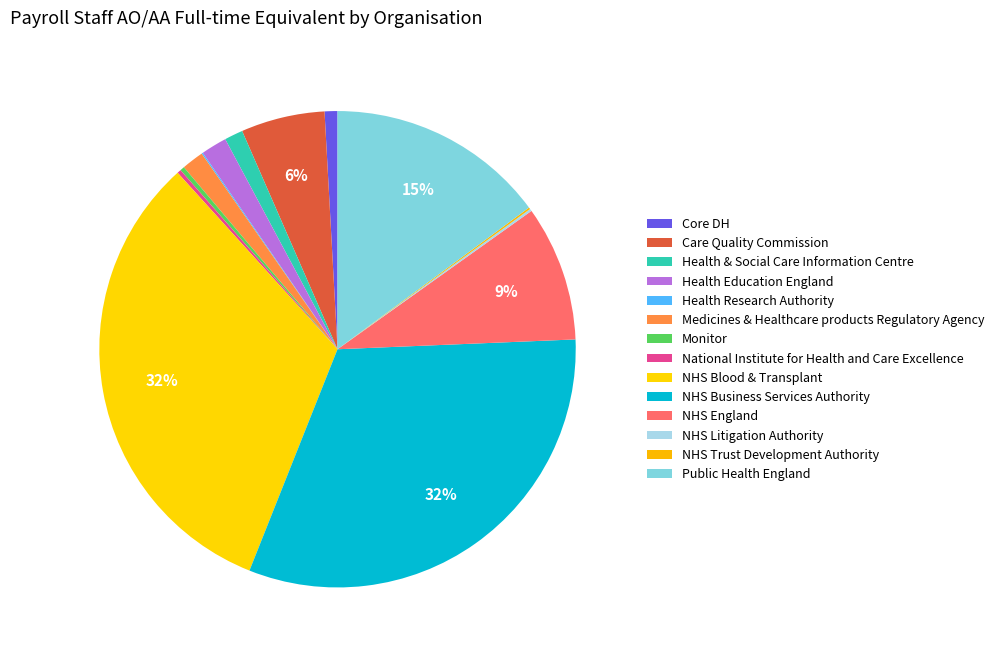

What percentage is the NHS Blood & Transplant slice, to the nearest percent?

32%